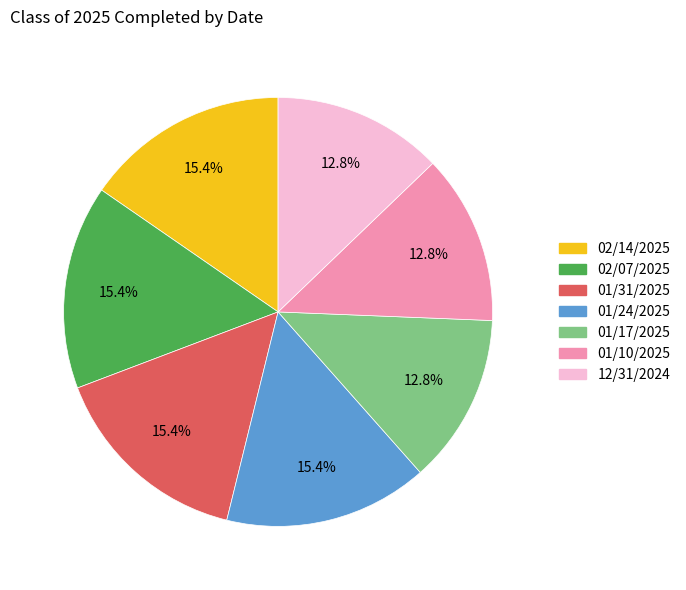

Approximately how many times larger is the value at 12/31/2024 compared to 01/10/2025?

1.0